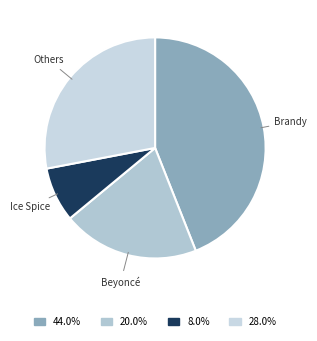

How many slices are in this pie chart?

4